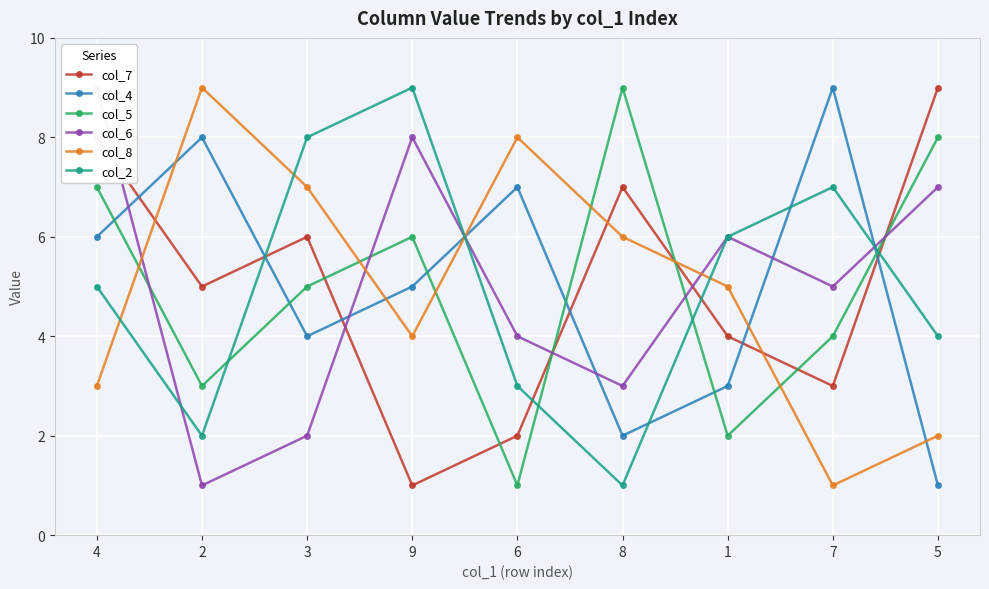

How many distinct data groups are displayed?

6